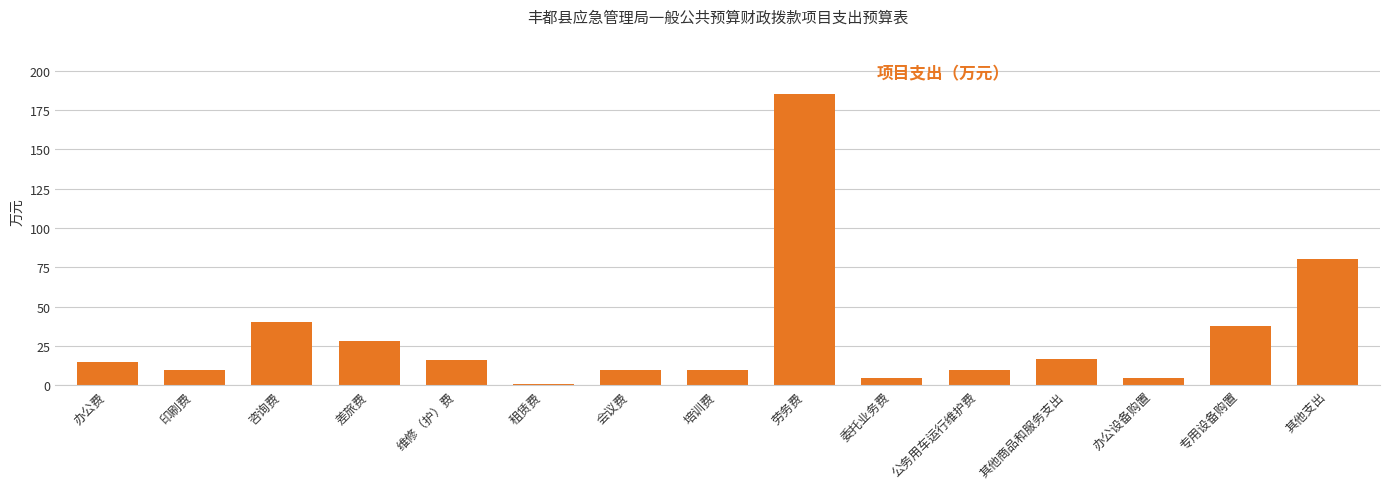

What is the change in value from 劳务费 to 公务用车运行维护费?

-175